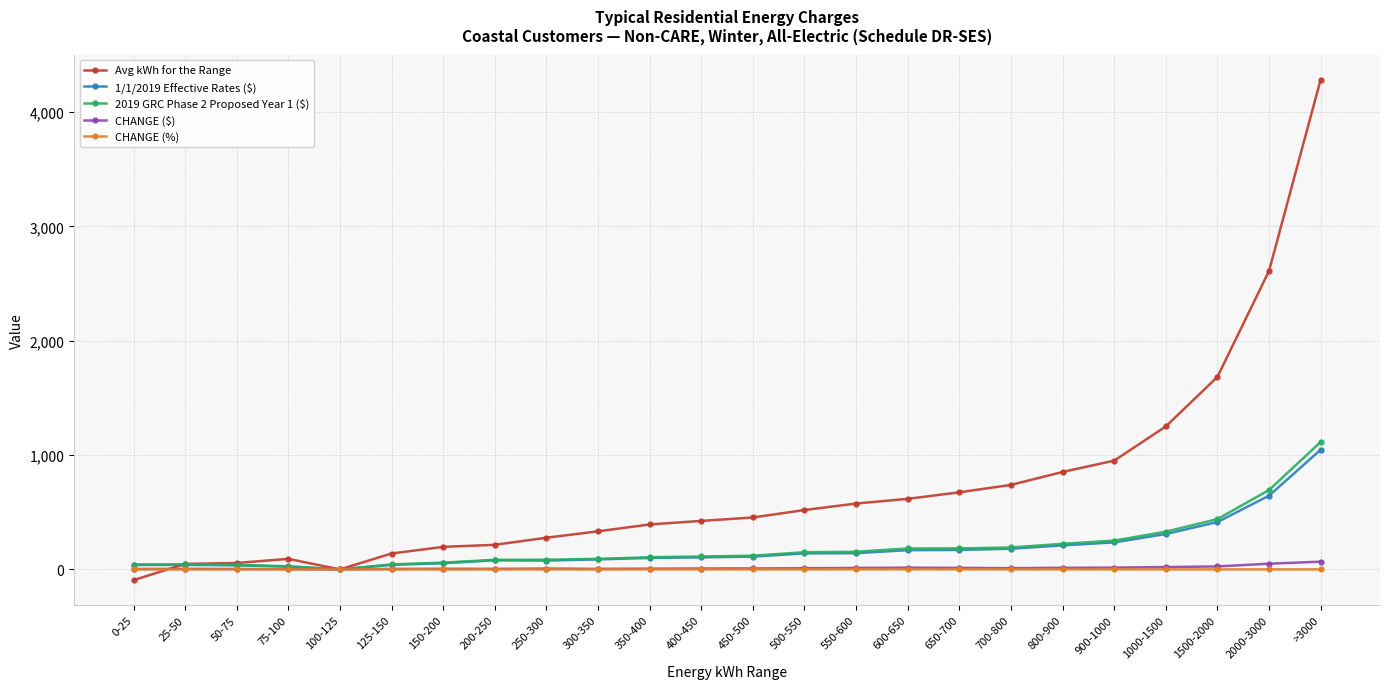

What is the label of the 15th point from the right?

300-350